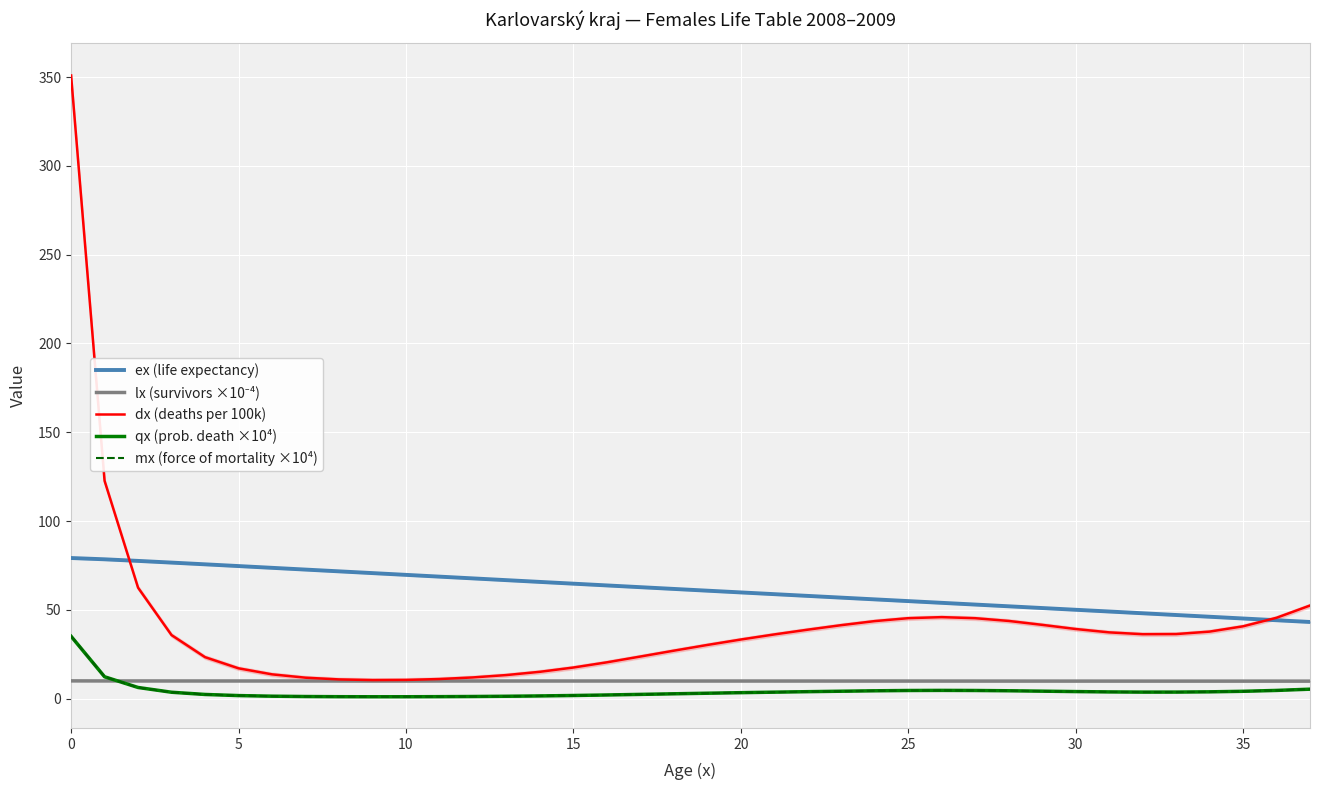

After their last crossing, which series has the higher values: mx (force of mortality ×10⁴) or lx (survivors ×10⁻⁴)?

lx (survivors ×10⁻⁴)